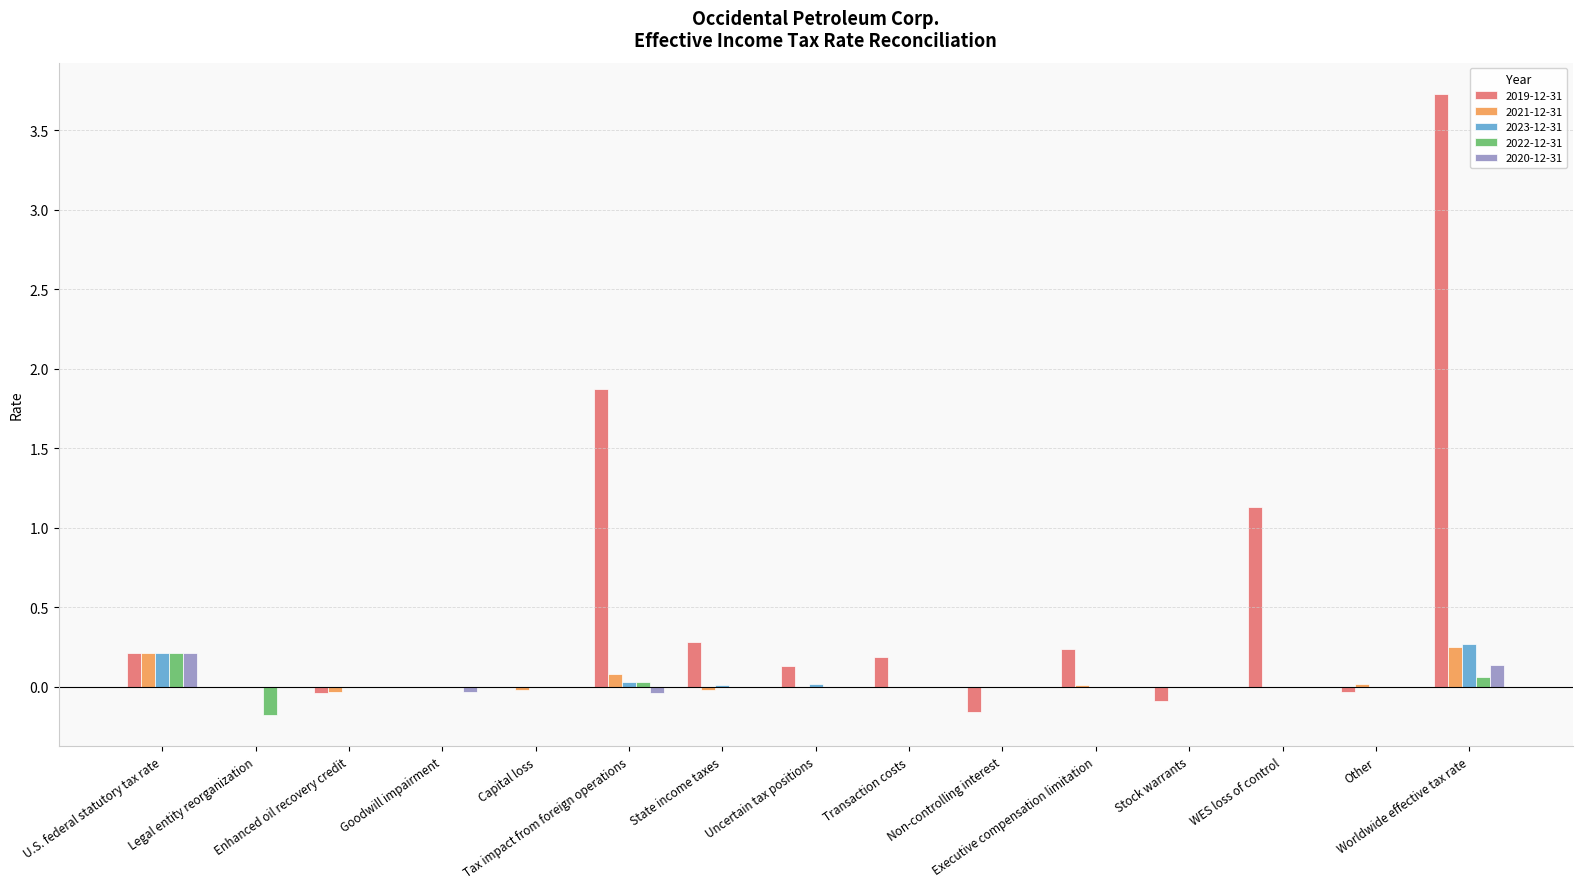

What is the sum of all 2020-12-31 values?

0.3